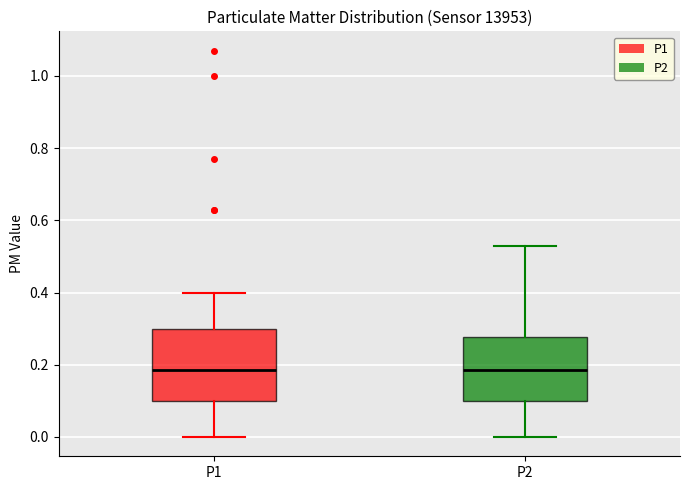

Reading left to right, read every box against the y-axis: the position of its median line, the range the box covers, and the ends of its whiskers. The values are not printed on the chart, so give them approximately, as read against the axis.

P1: median 0.18, box 0.10 to 0.30, whiskers 0.00 to 0.40
P2: median 0.18, box 0.10 to 0.28, whiskers 0.00 to 0.54